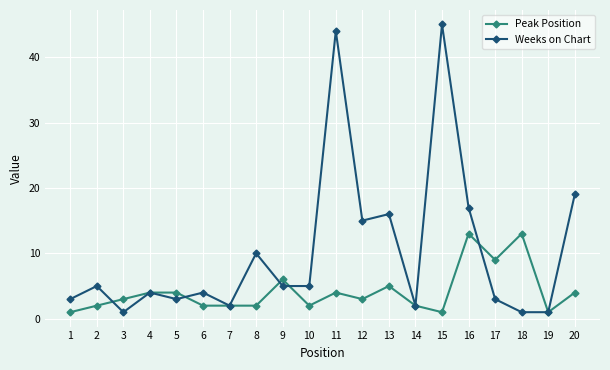

Which series has the largest total across all categories?

Weeks on Chart